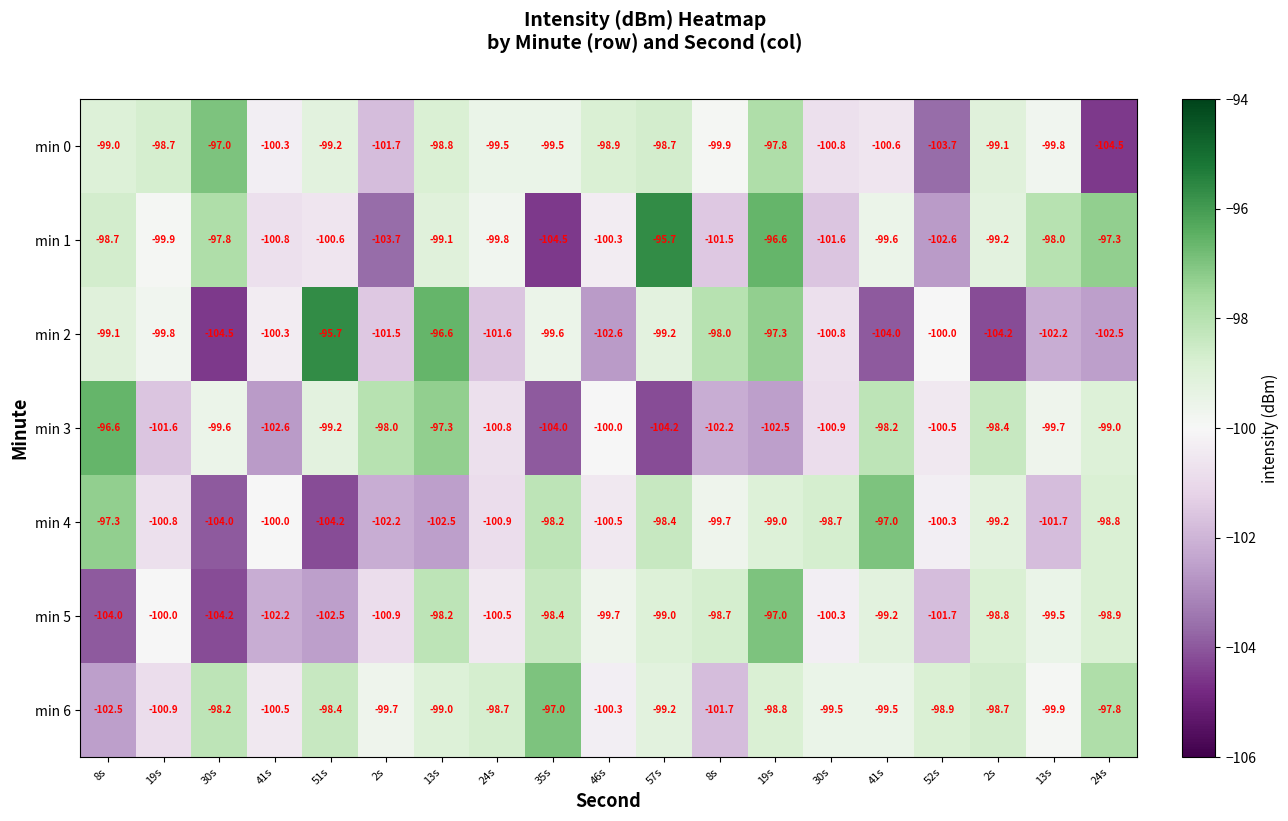

How many categories are shown in the chart?

19